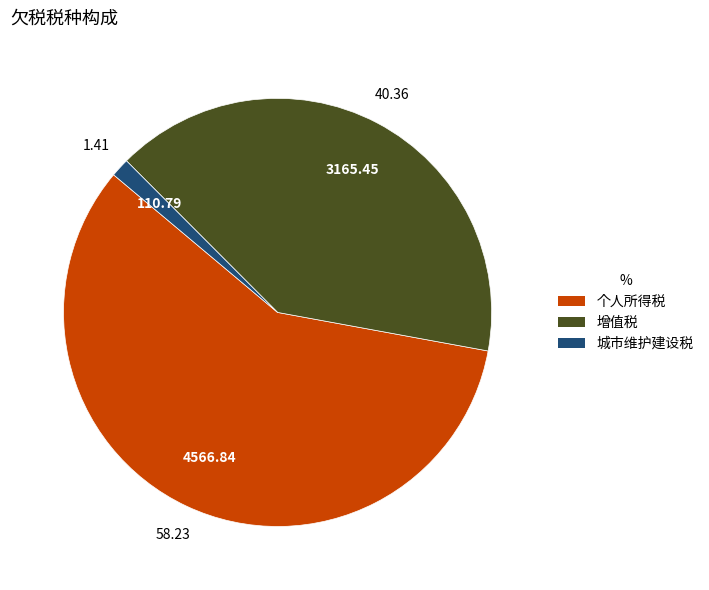

How many segments does this pie chart have?

3